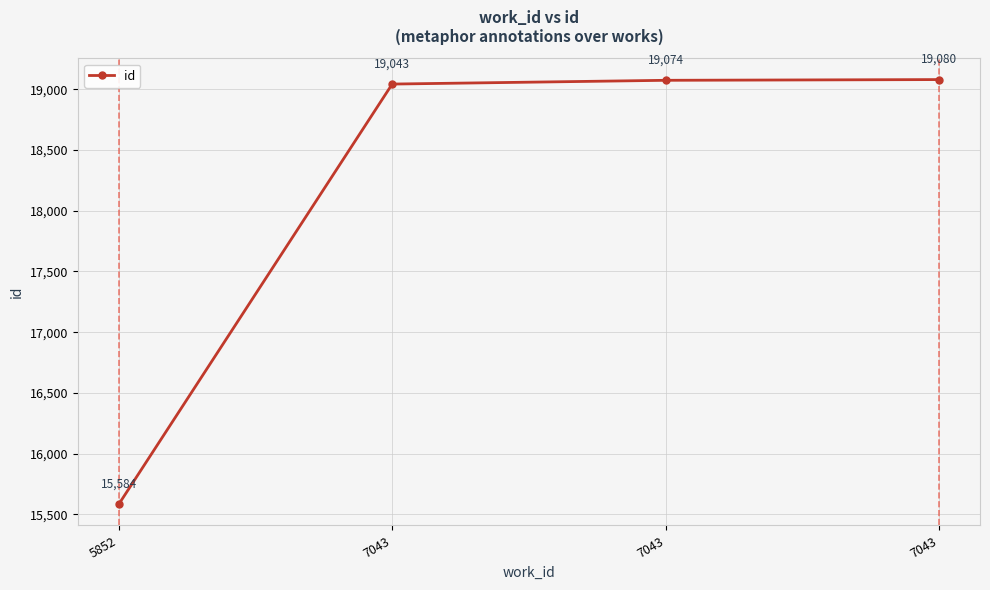

How many lines are shown in the chart?

1